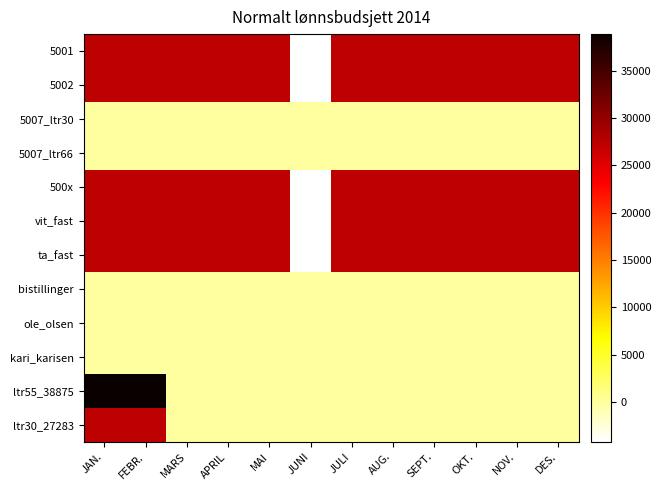

At OKT., list the series in order from smallest to largest.

5007_ltr30, 5007_ltr66, bistillinger, ole_olsen, kari_karisen, ltr55_38875, ltr30_27283, 5001, 5002, 500x, vit_fast, ta_fast